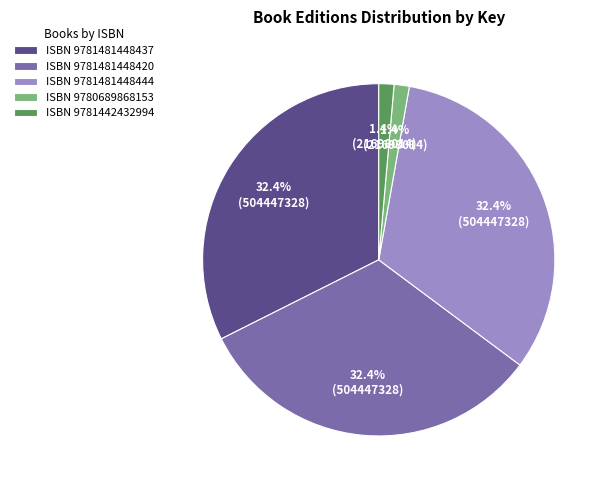

To the nearest percent, what is the average slice percentage?

20%